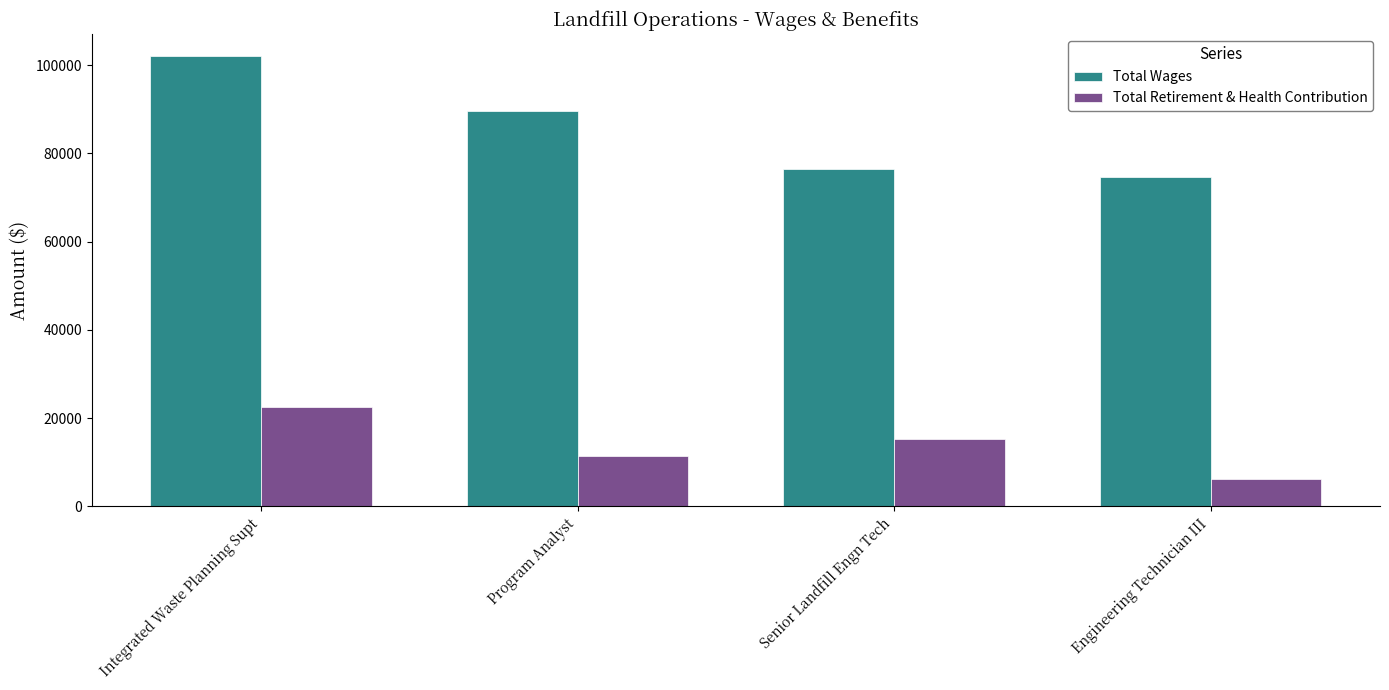

What is the label of the 2nd bar from the right?

Senior Landfill Engn Tech